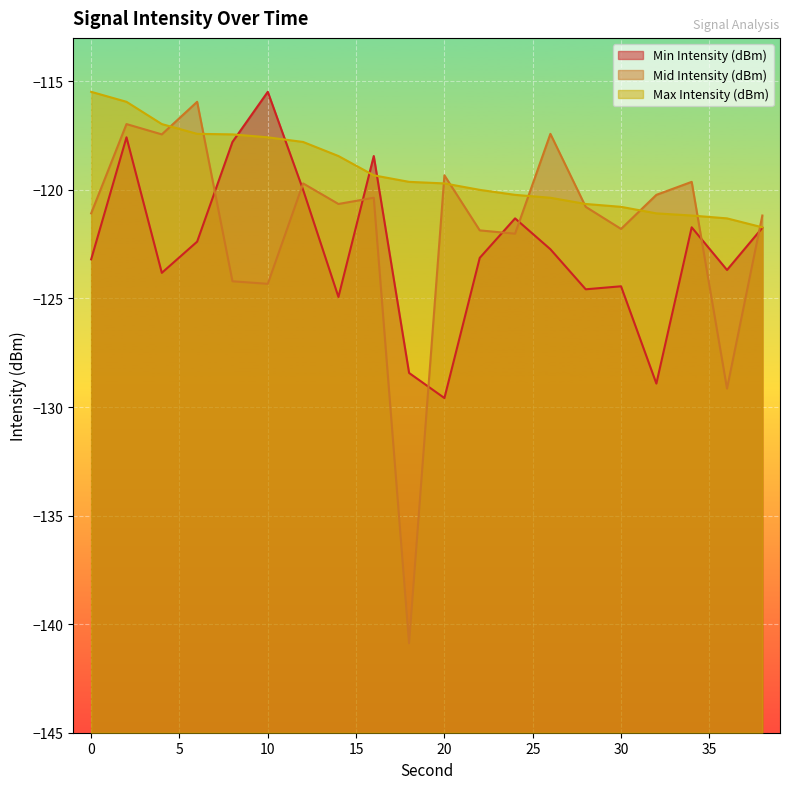

True or false: Min Intensity (dBm) has more than 0 points higher than both neighbors.

True